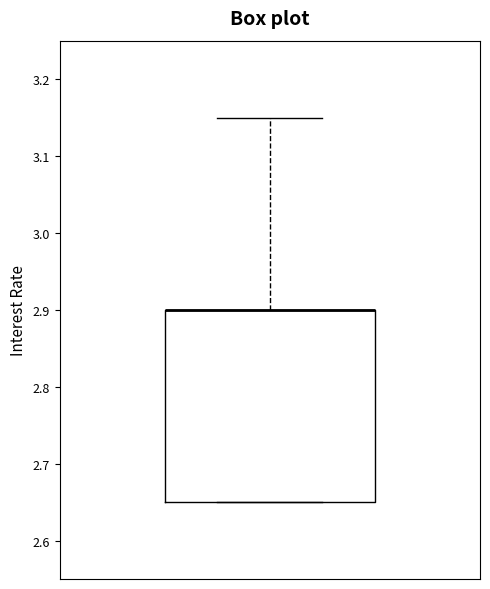

Read this box plot against the y-axis: the position of the median line, the range covered by the box, and the ends of both whiskers. The values are not printed on the chart, so give them approximately, as read against the axis.

median 2.90 (drawn on the box's upper edge), box 2.65 to 2.90, whiskers 2.65 to 3.15